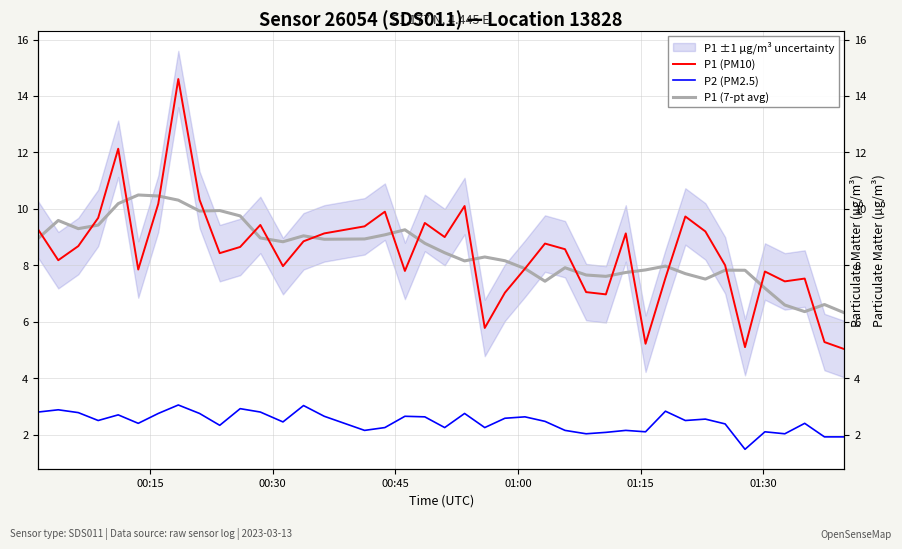

Reading right to left, what are all the values shown in this chart?

P1 (PM10): 5.0	5.3	7.5	7.4	7.8	5.1	8.0	9.2	9.7	7.5	5.2	9.1	7.0	7.0	8.6	8.8	7.9	7.0	5.8	10.1	9.0	9.5	7.8	9.9	9.4	9.1	8.8	8.0	9.4	8.7	8.4	10.3	14.6	10.2	7.8	12.1	9.7	8.7	8.2	9.3
P2 (PM2.5): 1.9	1.9	2.4	2.0	2.1	1.5	2.4	2.5	2.5	2.8	2.1	2.1	2.1	2.0	2.1	2.5	2.6	2.6	2.2	2.8	2.2	2.6	2.6	2.2	2.1	2.6	3.0	2.5	2.8	2.9	2.3	2.8	3.0	2.8	2.4	2.7	2.5	2.8	2.9	2.8
P1 (7-pt avg): 6.3	6.6	6.4	6.6	7.2	7.8	7.8	7.5	7.7	8.0	7.8	7.7	7.6	7.7	7.9	7.4	7.9	8.2	8.3	8.2	8.4	8.8	9.3	9.1	8.9	8.9	9.0	8.8	9.0	9.8	9.9	9.9	10.3	10.5	10.5	10.2	9.4	9.3	9.6	9.0